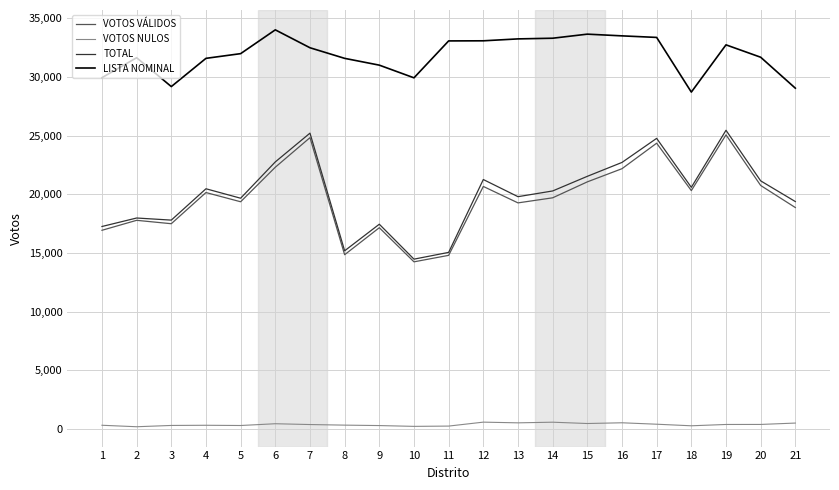

Is the value of VOTOS NULOS at 8 greater than the value of LISTA NOMINAL at 1?

No